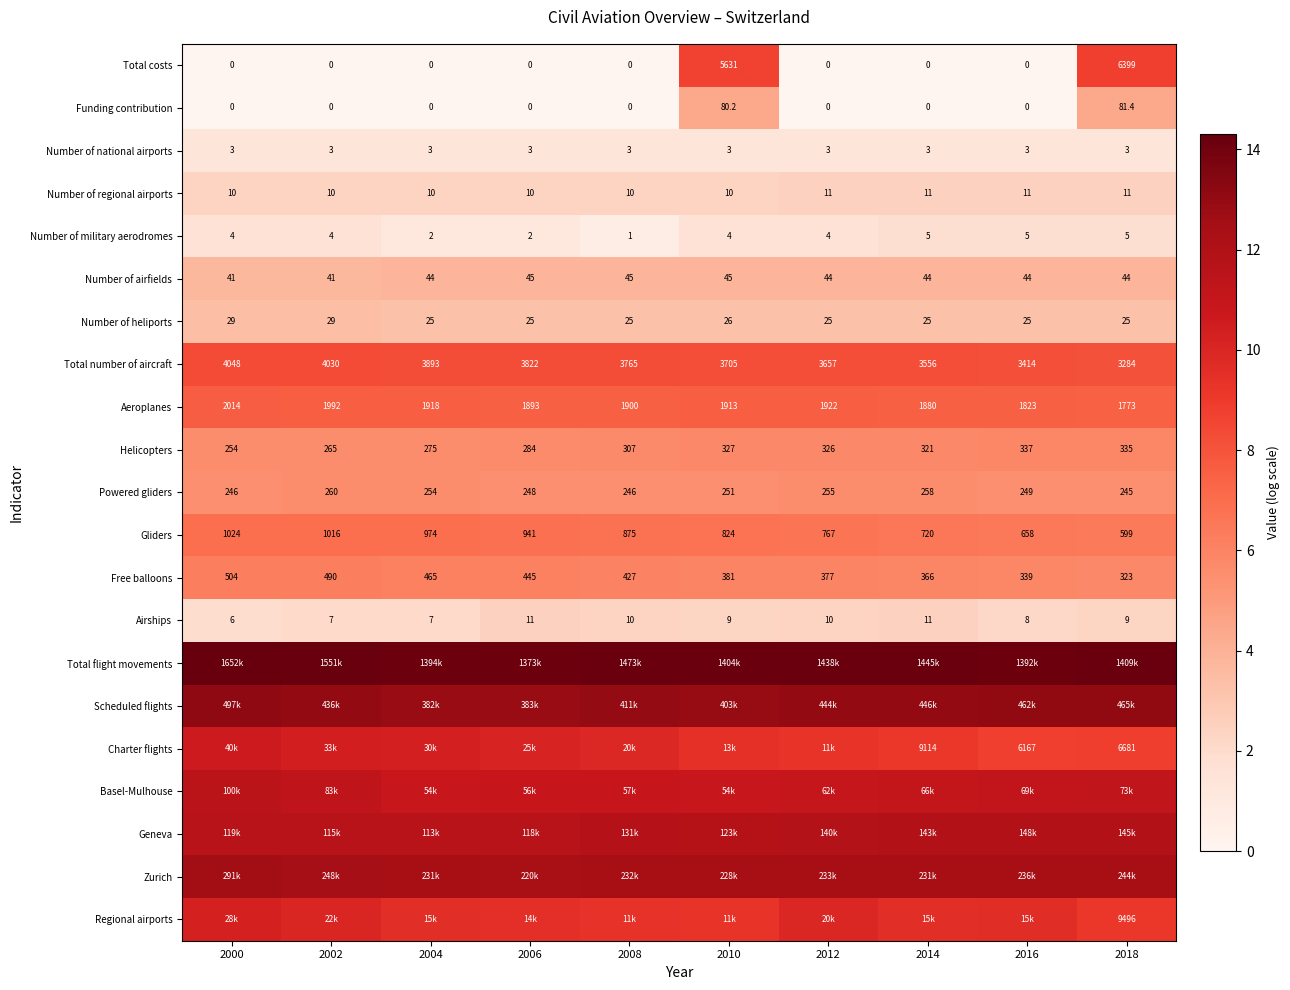

Is the value of Gliders at 2004 greater than the value of Helicopters at 2016?

Yes